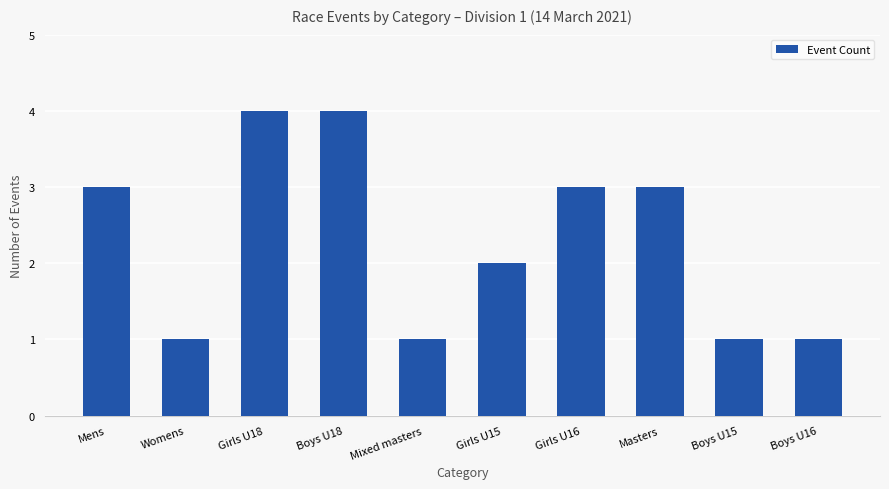

Reading left to right, what are all the values shown in this chart?

Mens=3	Womens=1	Girls U18=4	Boys U18=4	Mixed masters=1	Girls U15=2	Girls U16=3	Masters=3	Boys U15=1	Boys U16=1